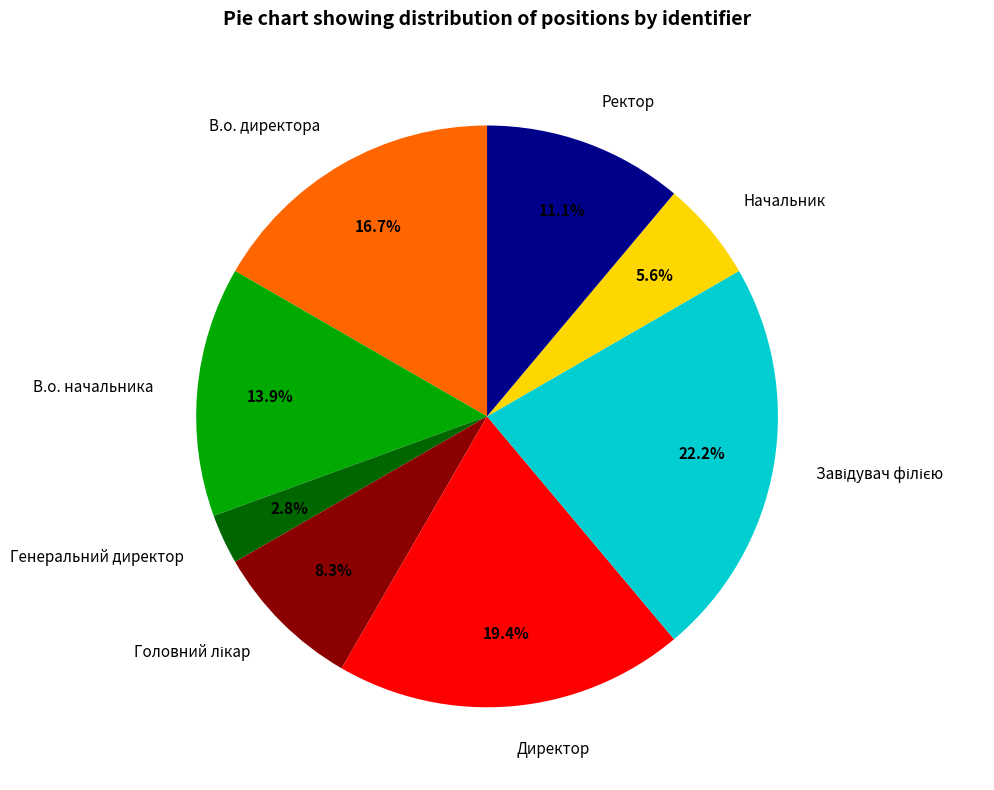

To the nearest percent, what is the combined percentage of В.о. начальника and В.о. директора?

31%